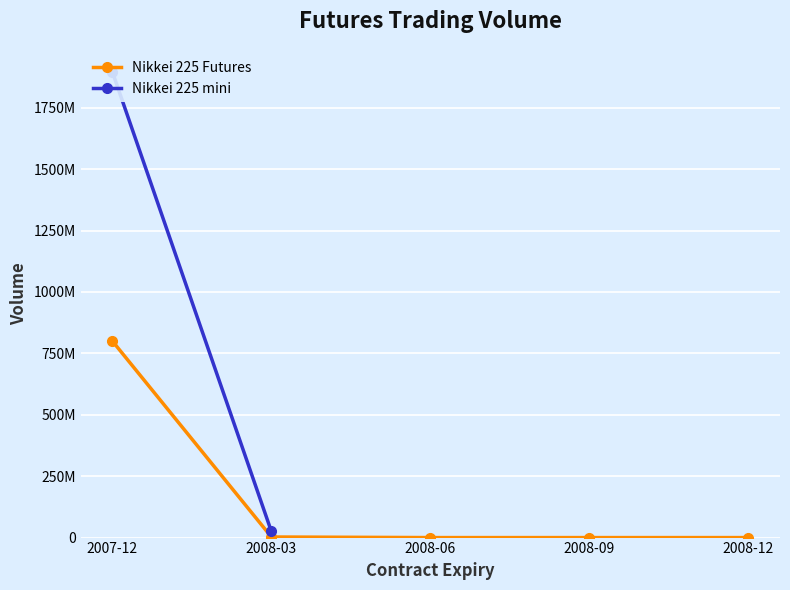

What is the change in value from 2007-12 to 2008-09?

-799711430